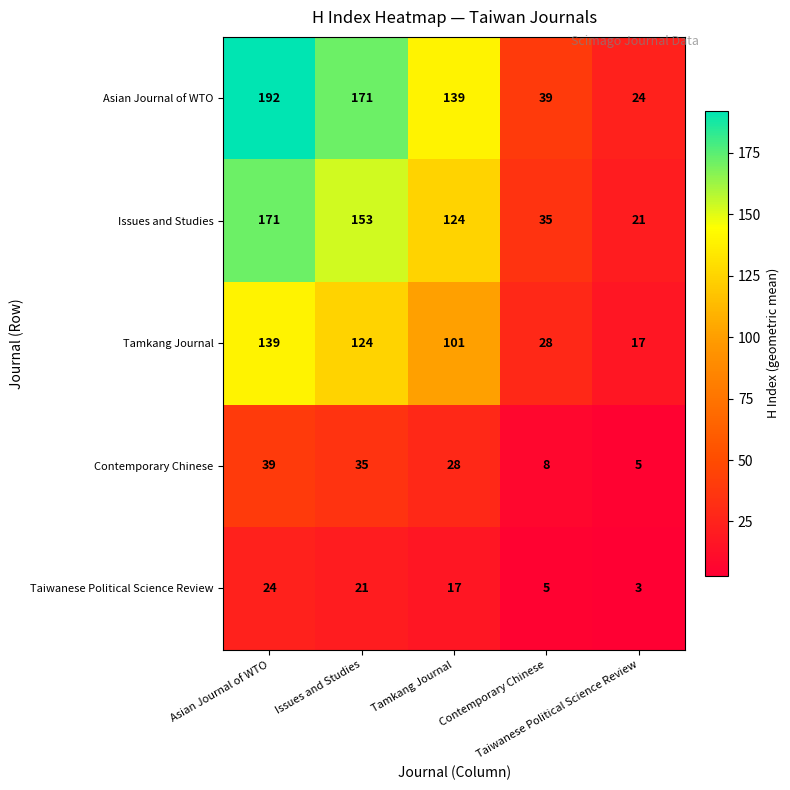

At how many categories does at least one series exceed 110?

3